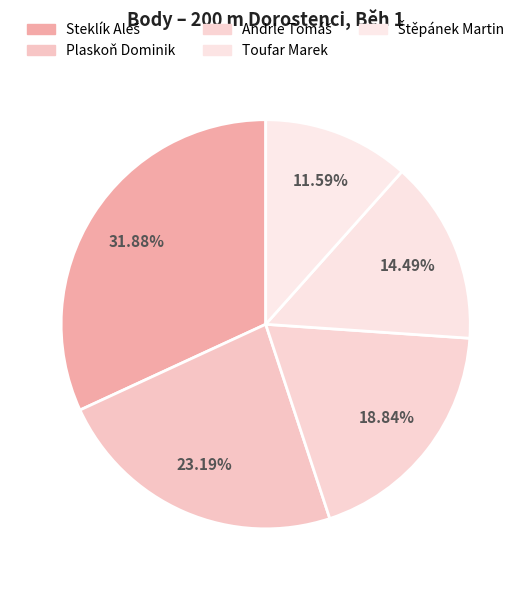

Count the number of slices in the pie.

5